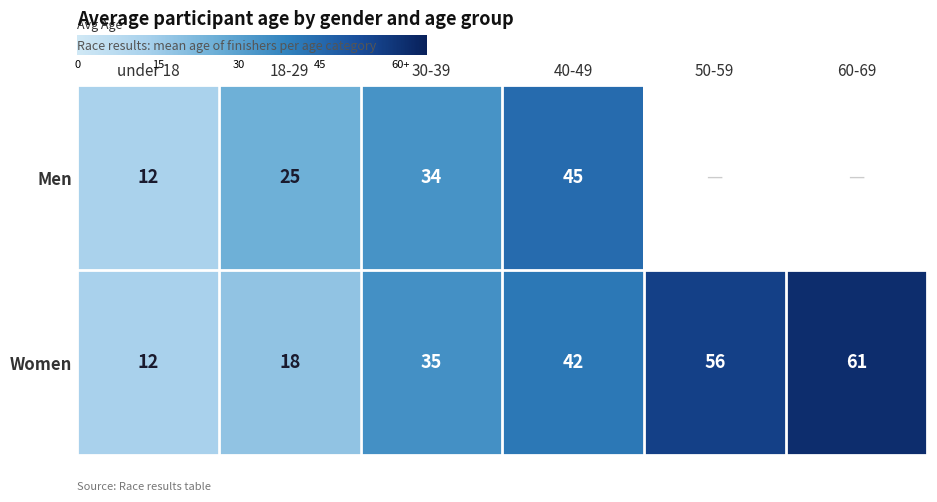

The value of Men at 30-39 is 34.0. True or false?

True